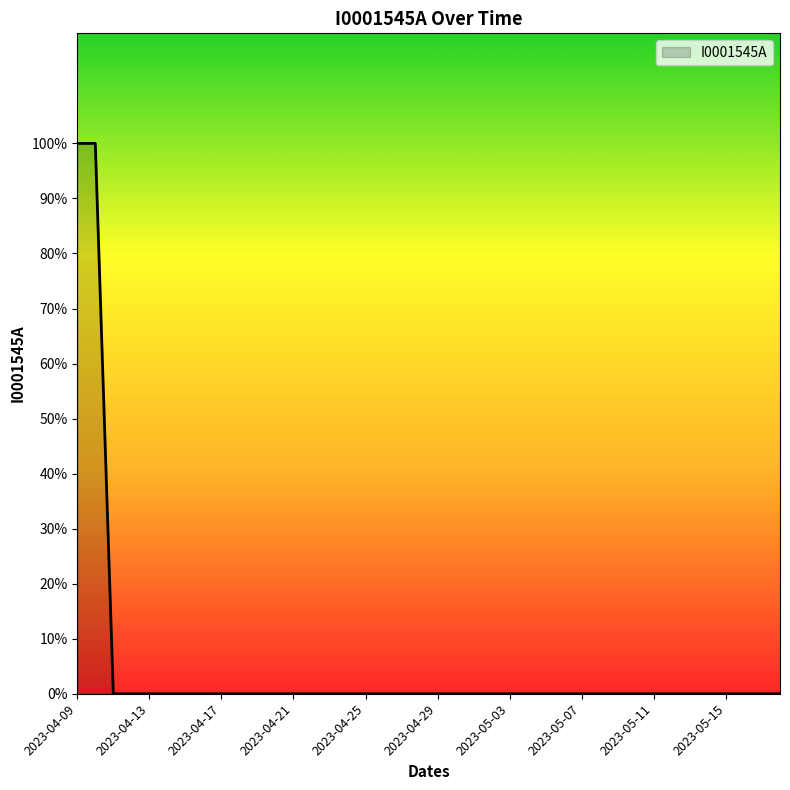

Which label corresponds to the largest value in the chart?

2023-04-09